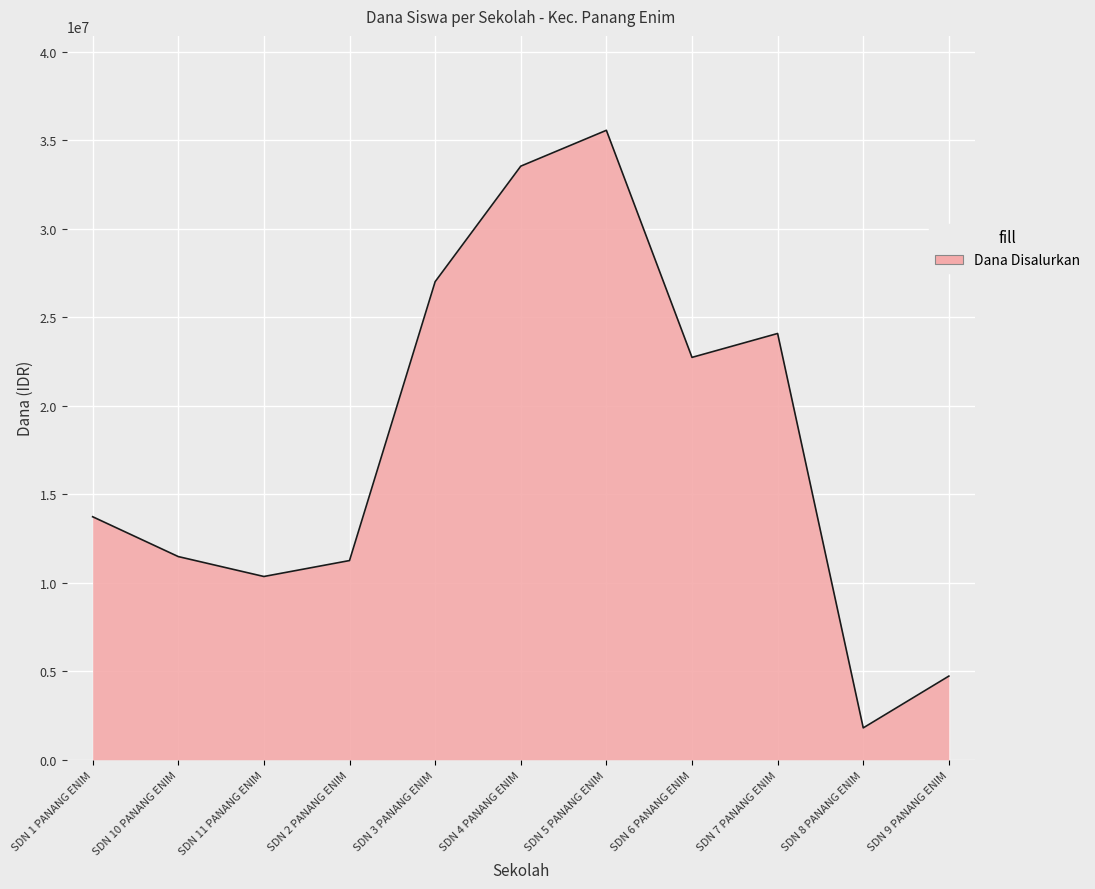

What is the difference between the maximum and minimum values?

33750000